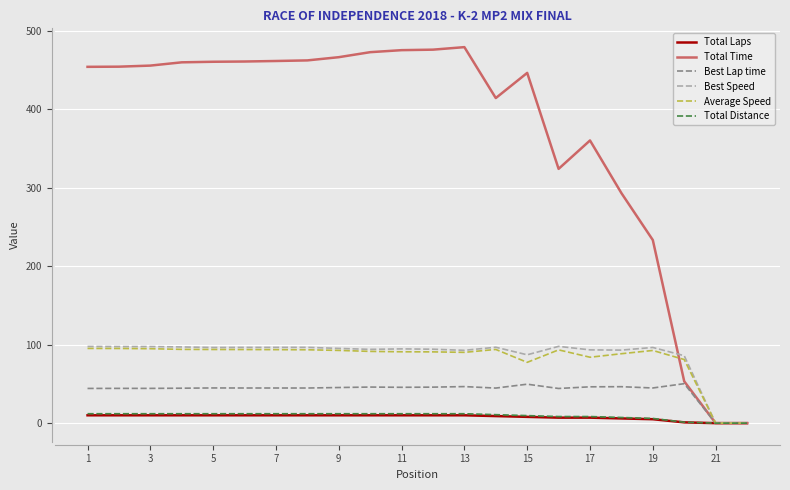

What is the highest value of the Average Speed series?

95.2